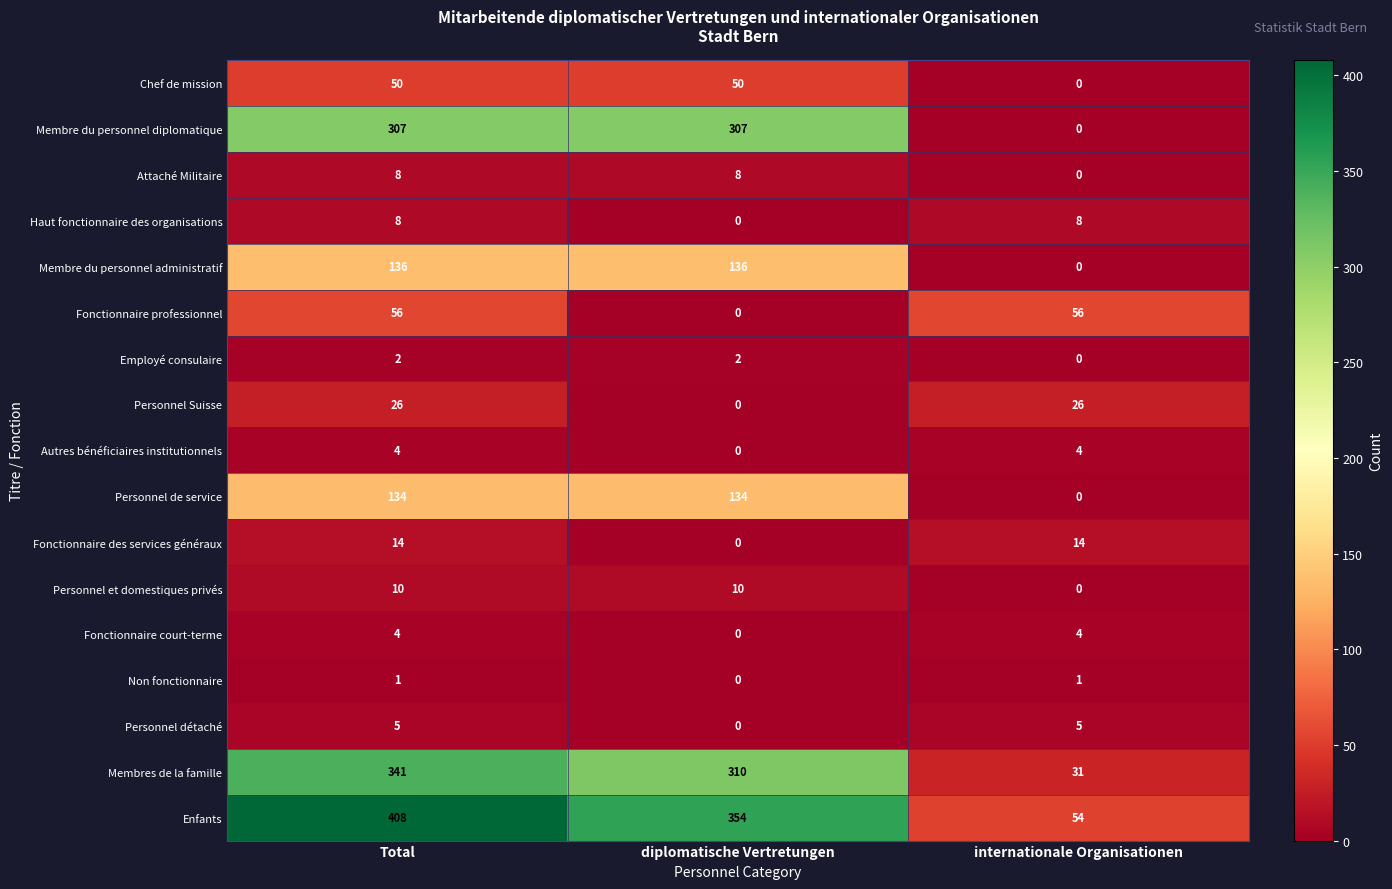

What is the spread (max minus min) of values at diplomatische Vertretungen?

354